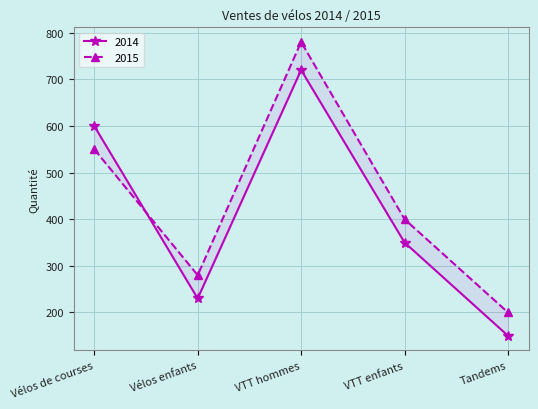

At which category does 2015 reach its first local peak?

VTT hommes